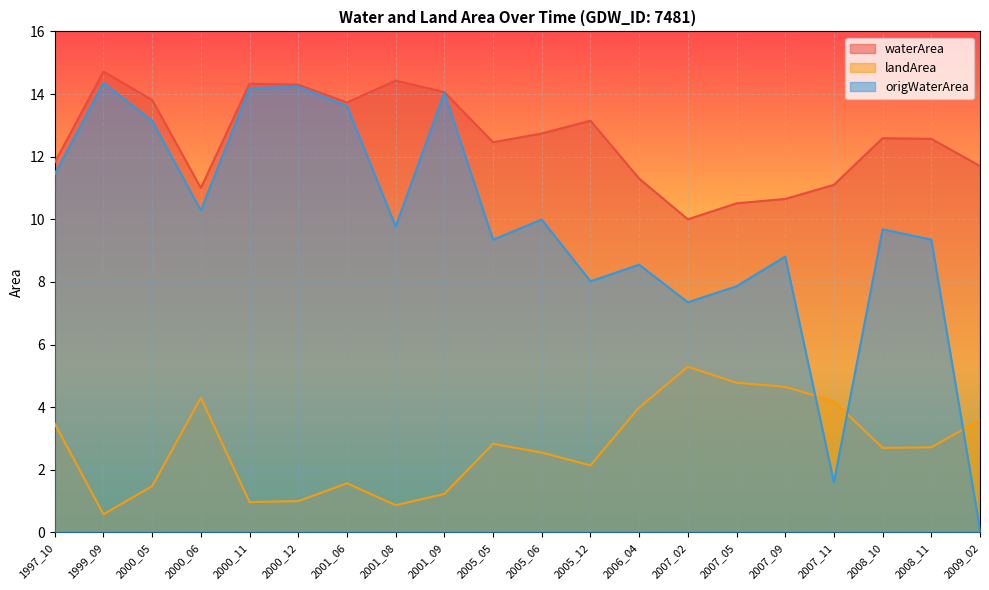

What is the difference between the second highest and second lowest values in the landArea series?

3.9